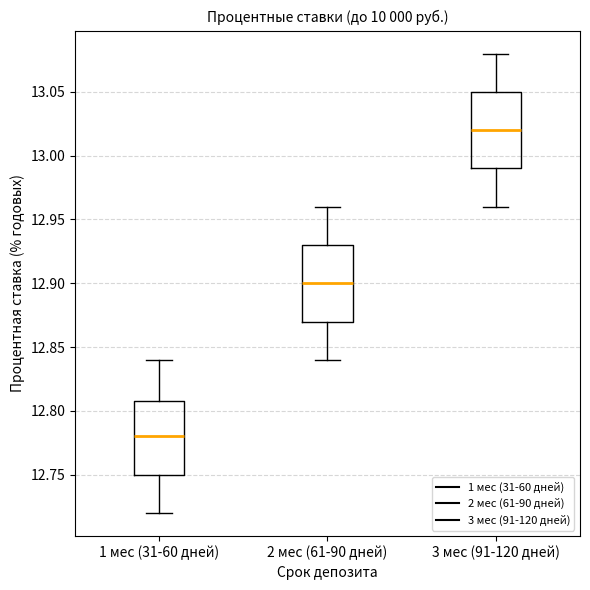

Which box has the highest median line?

3 мес (91-120 дней)